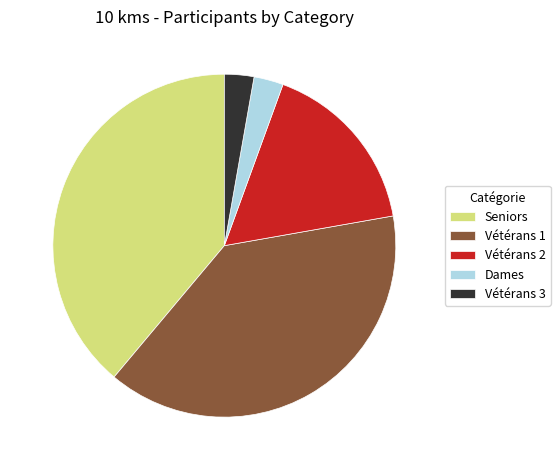

Is there any slice that represents more than half of the pie?

No